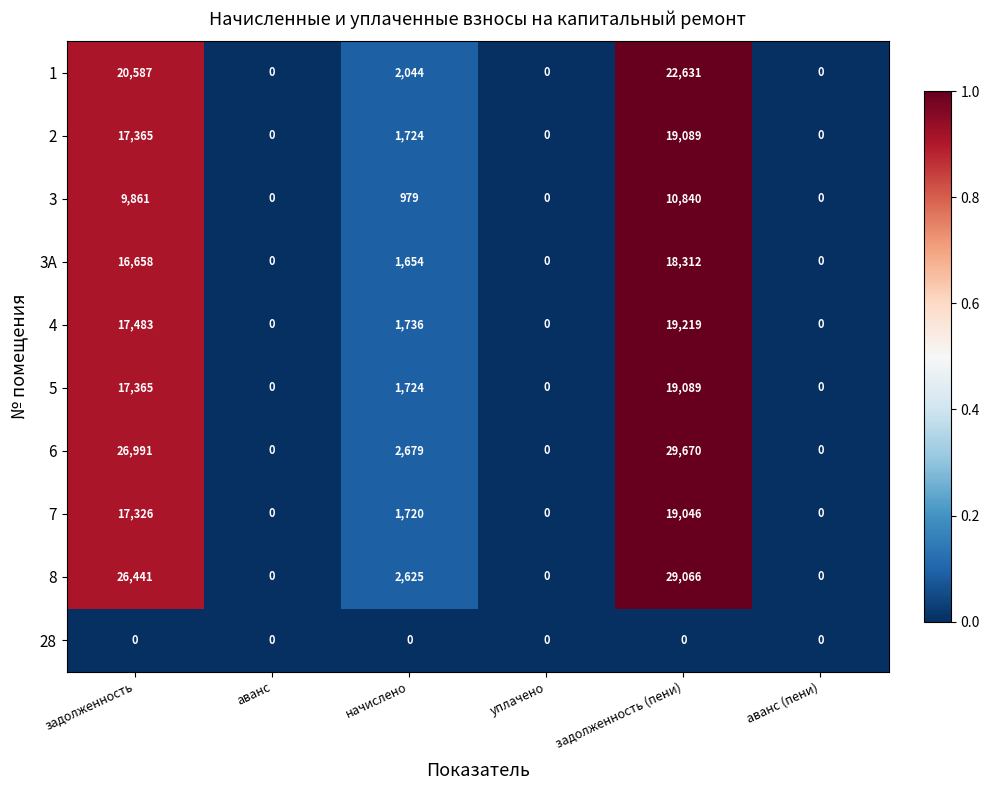

Which series has the widest spread of values?

6